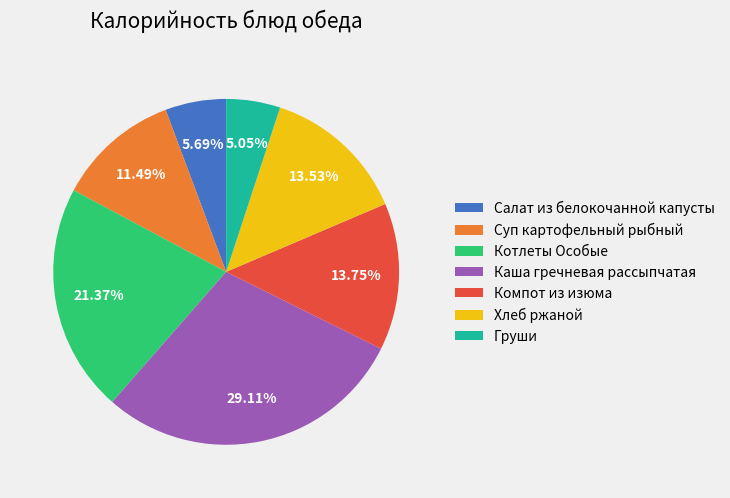

What is the ratio of the value at Компот из изюма to the value at Котлеты Особые?

0.6